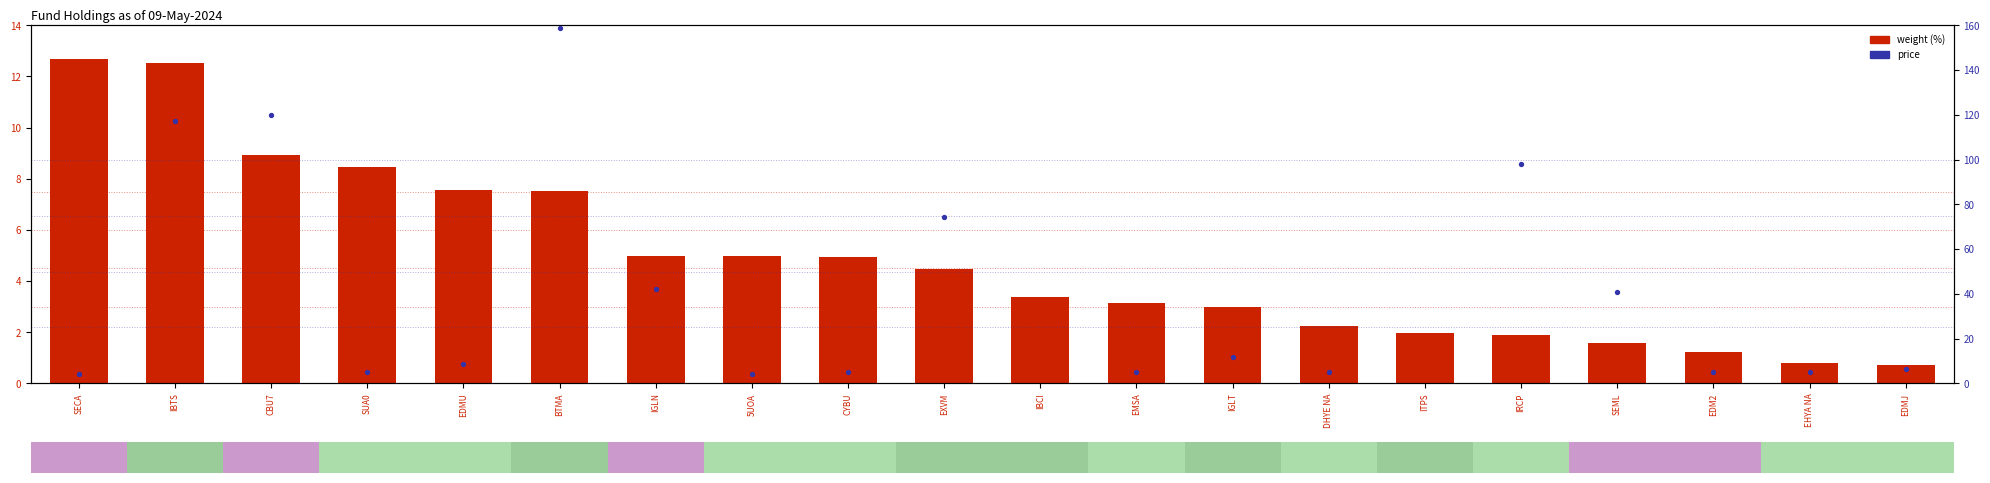

What are all the series names shown in the legend?

weight (%), price